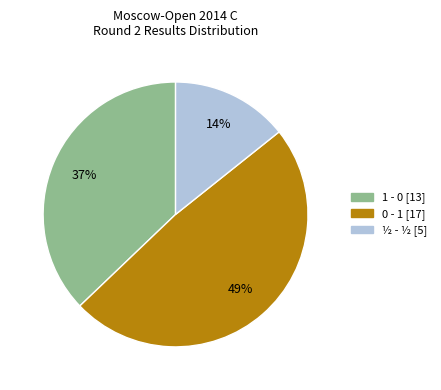

Does 0 - 1 account for over 50% of the chart?

No